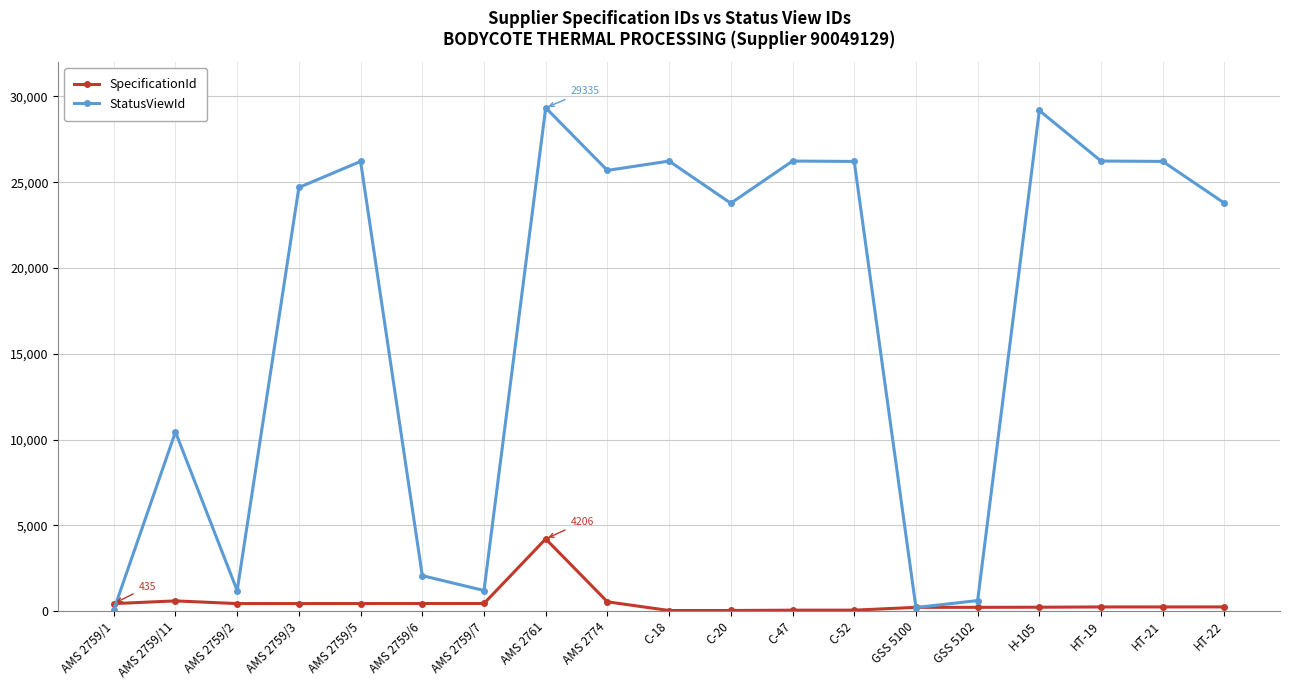

What is the sum of all StatusViewId values?

329539